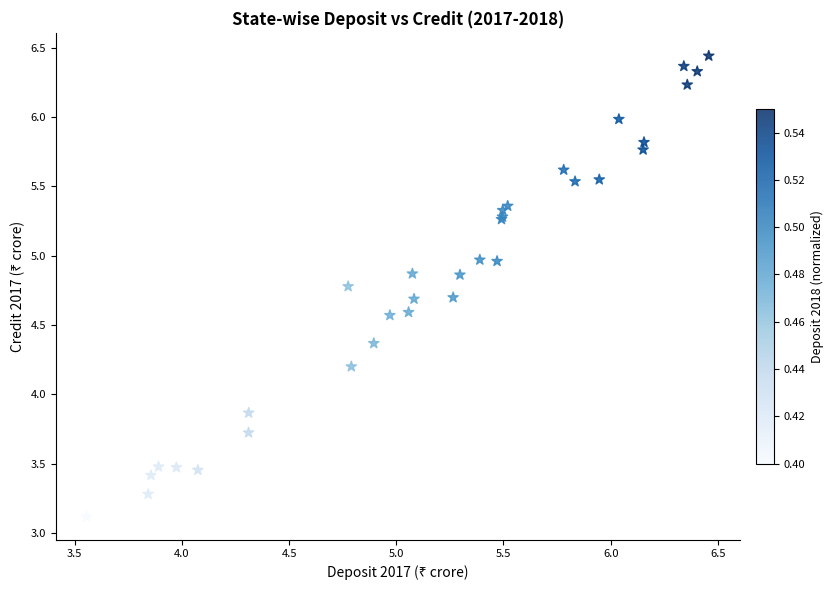

What Y value in the scatter plot is closest to 4?

3.9